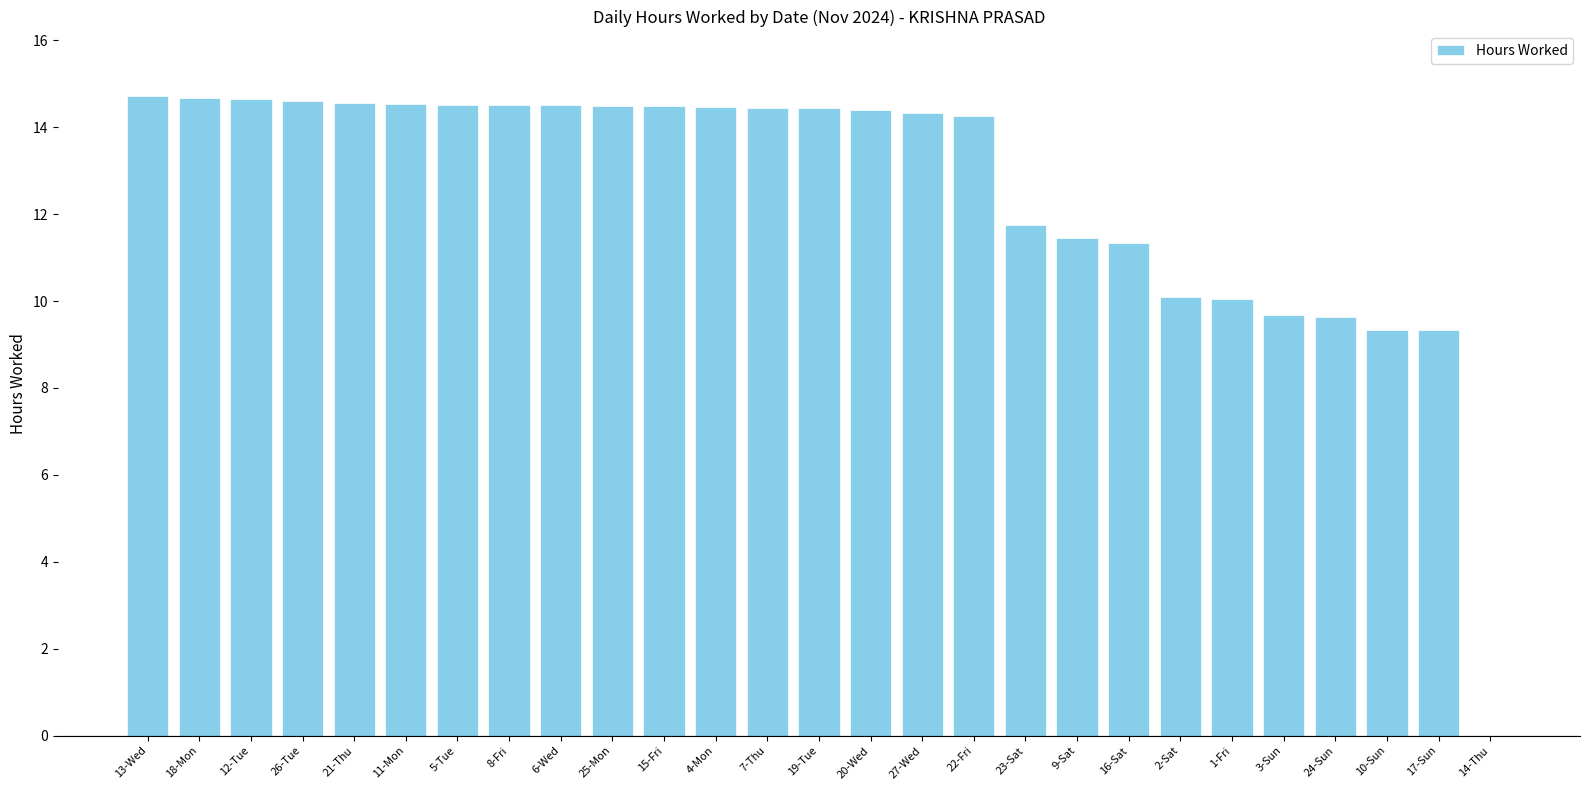

Count the number of categories in the chart.

27